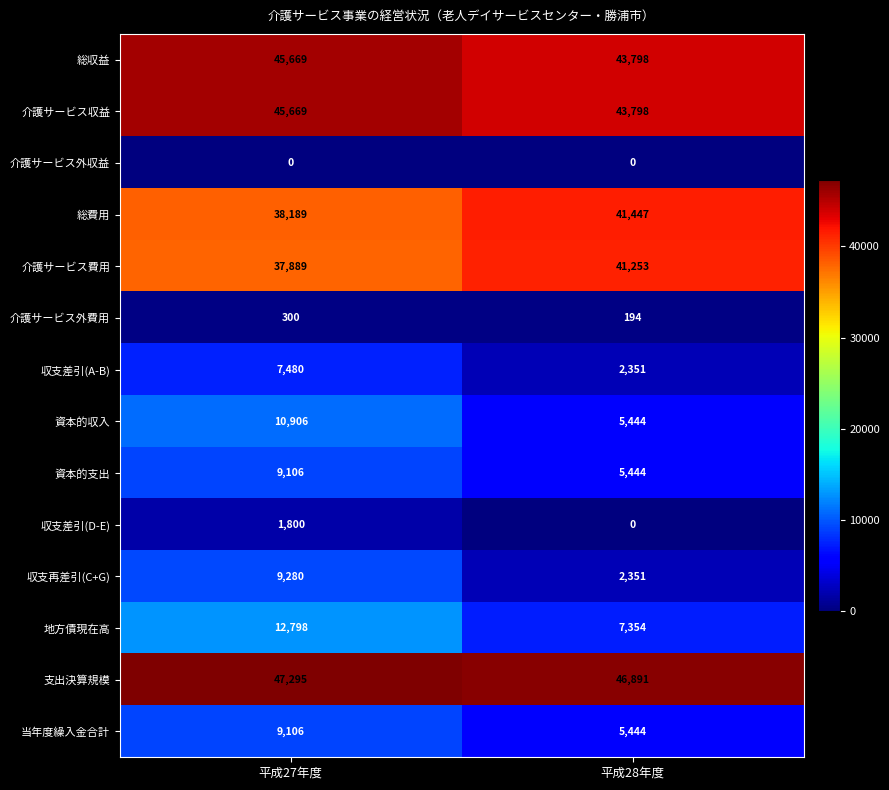

Reading right to left, transcribe all the data shown in this chart.

総収益: 平成28年度=43798	平成27年度=45669
介護サービス収益: 平成28年度=43798	平成27年度=45669
介護サービス外収益: 平成28年度=0	平成27年度=0
総費用: 平成28年度=41447	平成27年度=38189
介護サービス費用: 平成28年度=41253	平成27年度=37889
介護サービス外費用: 平成28年度=194	平成27年度=300
収支差引(A-B): 平成28年度=2351	平成27年度=7480
資本的収入: 平成28年度=5444	平成27年度=10906
資本的支出: 平成28年度=5444	平成27年度=9106
収支差引(D-E): 平成28年度=0	平成27年度=1800
収支再差引(C+G): 平成28年度=2351	平成27年度=9280
地方債現在高: 平成28年度=7354	平成27年度=12798
支出決算規模: 平成28年度=46891	平成27年度=47295
当年度繰入金合計: 平成28年度=5444	平成27年度=9106